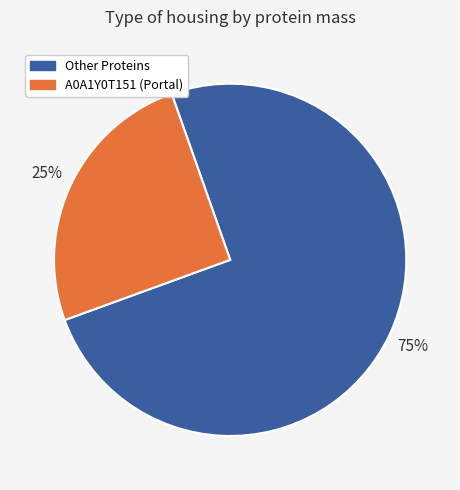

How many segments does this pie chart have?

2